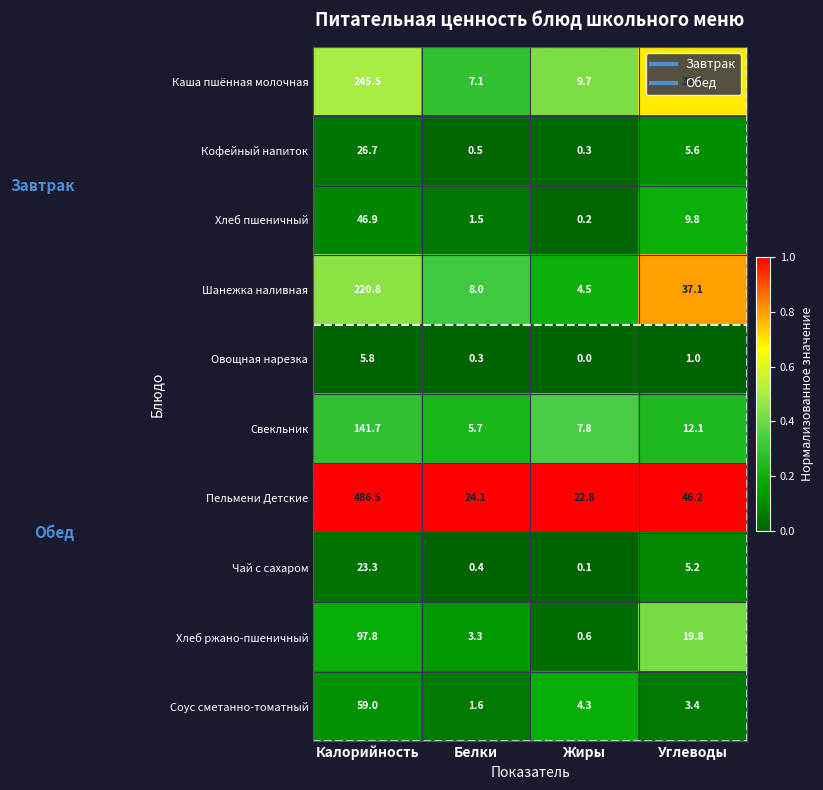

True or false: Соус сметанно-томатный has a value of 2.8 at Белки.

False